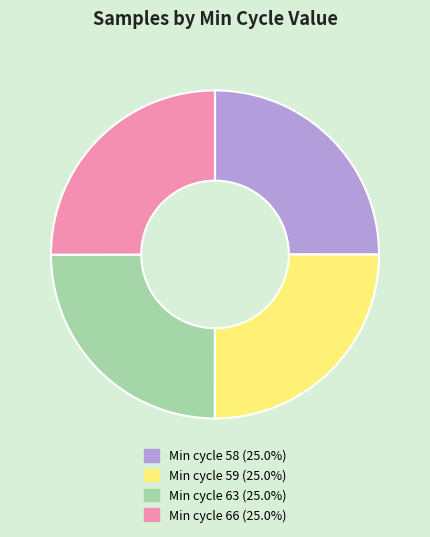

Is there a majority slice in this chart?

No